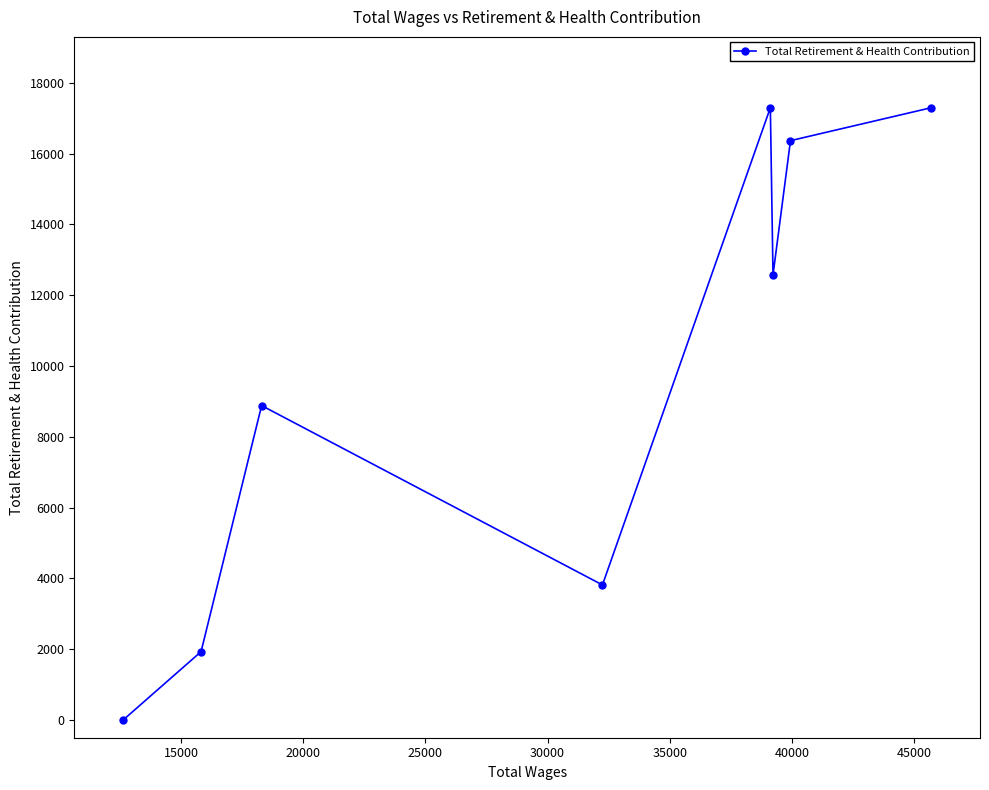

What is the difference between the second highest and minimum values?

17293